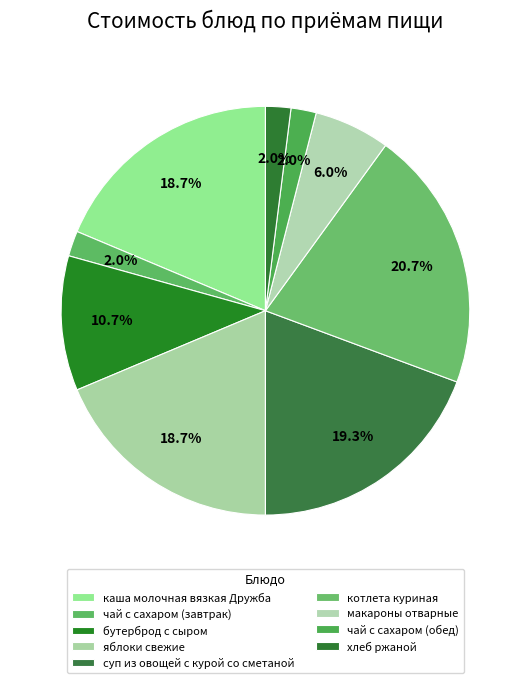

To the nearest percent, what percentage of the pie is хлеб ржаной?

2%